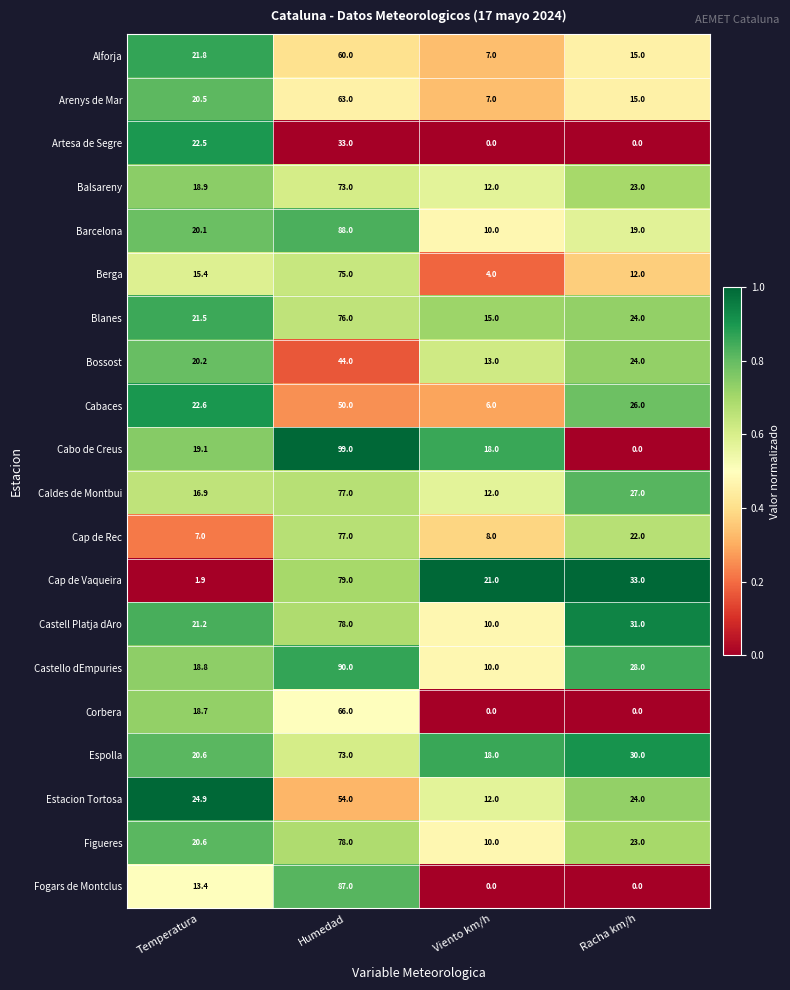

True or false: Castell Platja dAro has a value of 31.0 at Racha km/h.

True